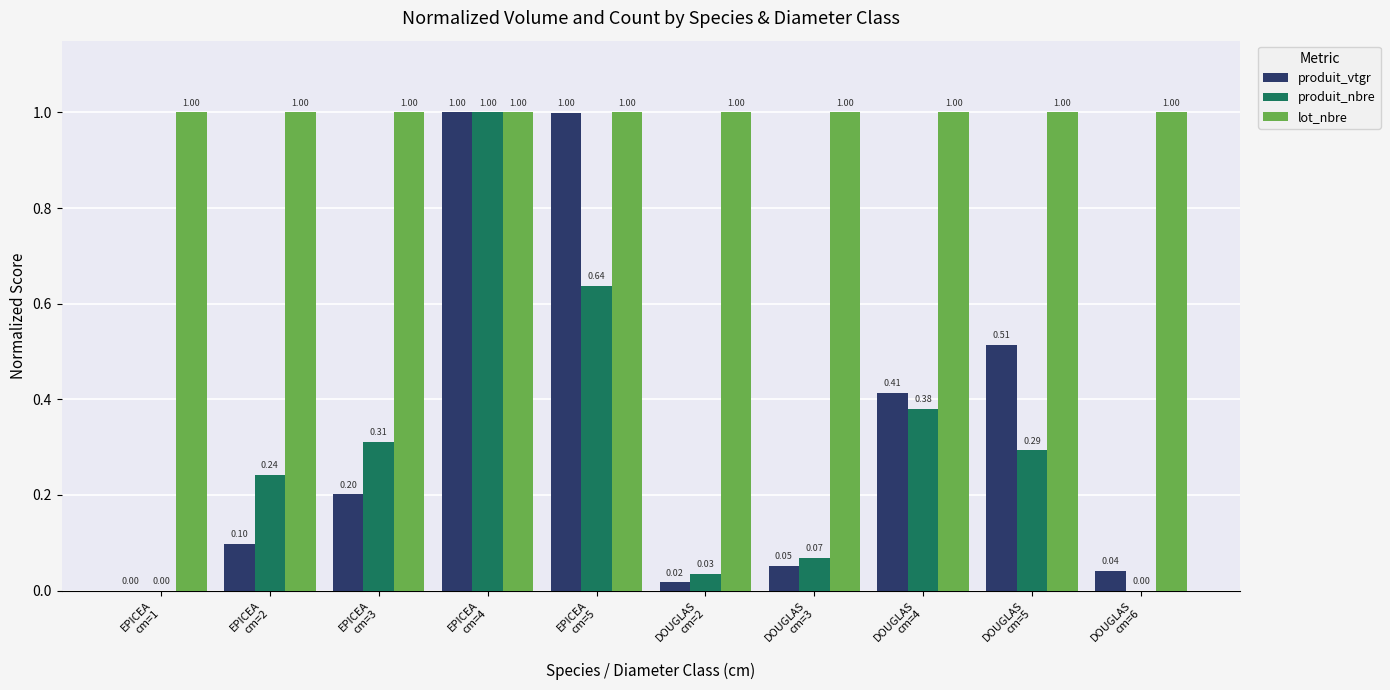

What is the sum of all produit_vtgr values?

3.3